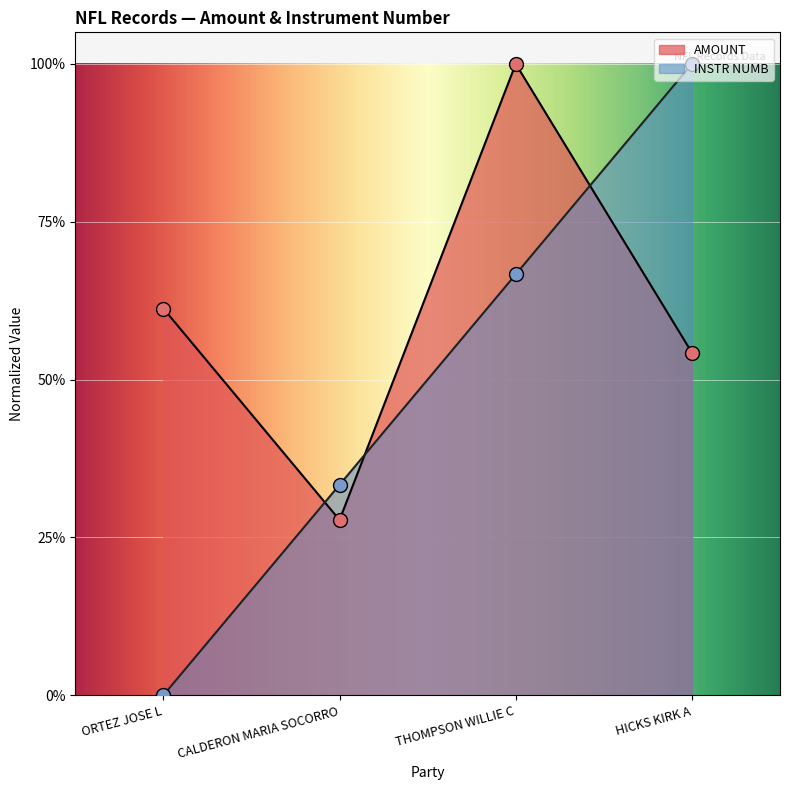

What is the maximum value for INSTR NUMB?

1.0